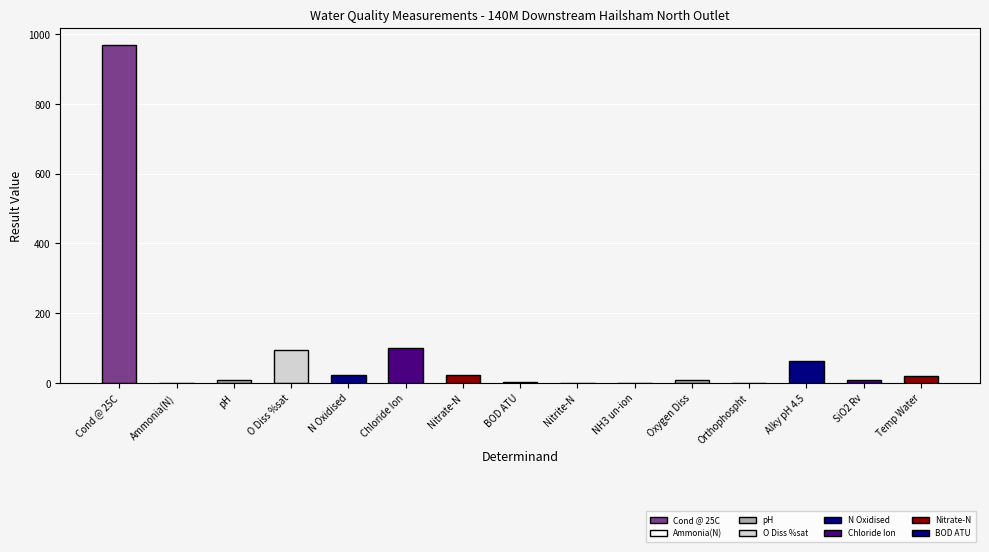

Between Chloride Ion and Orthophospht, which is larger?

Chloride Ion